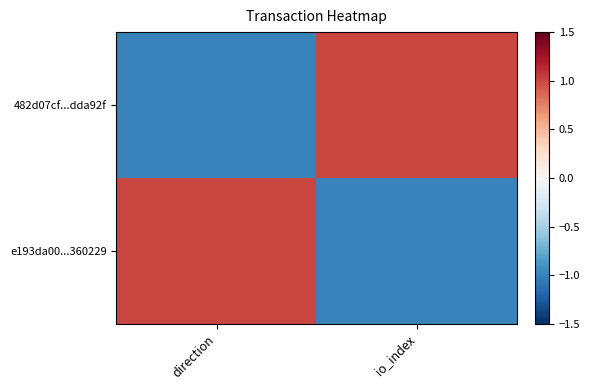

Which category has the highest value across all series?

io_index